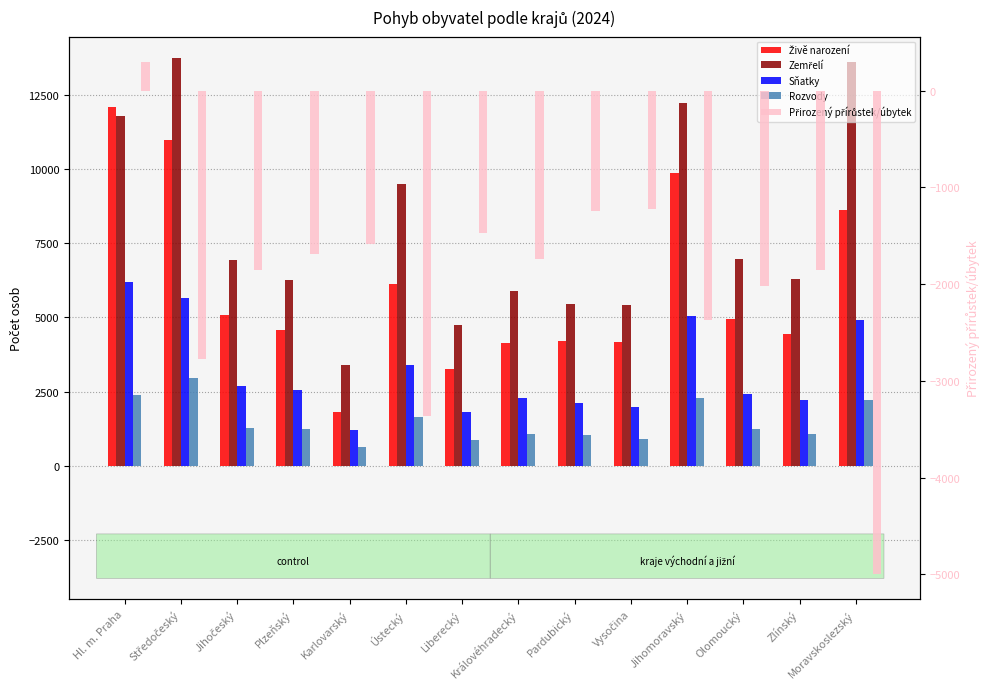

What is the total value across all series at Královéhradecký?

11632